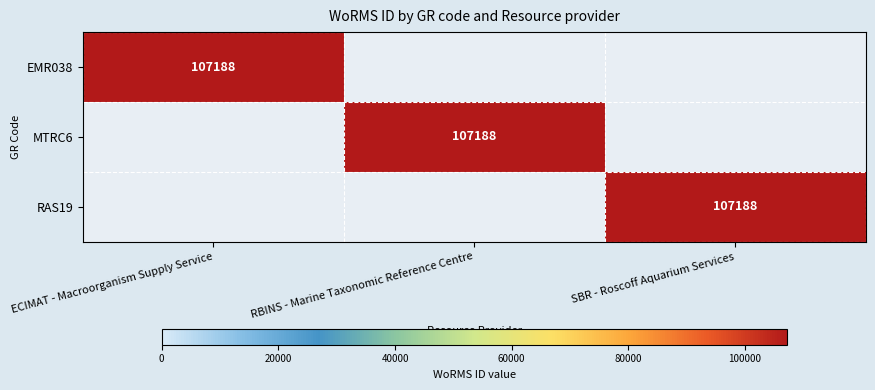

Which label corresponds to the smallest value in the chart?

RBINS - Marine Taxonomic Reference Centre